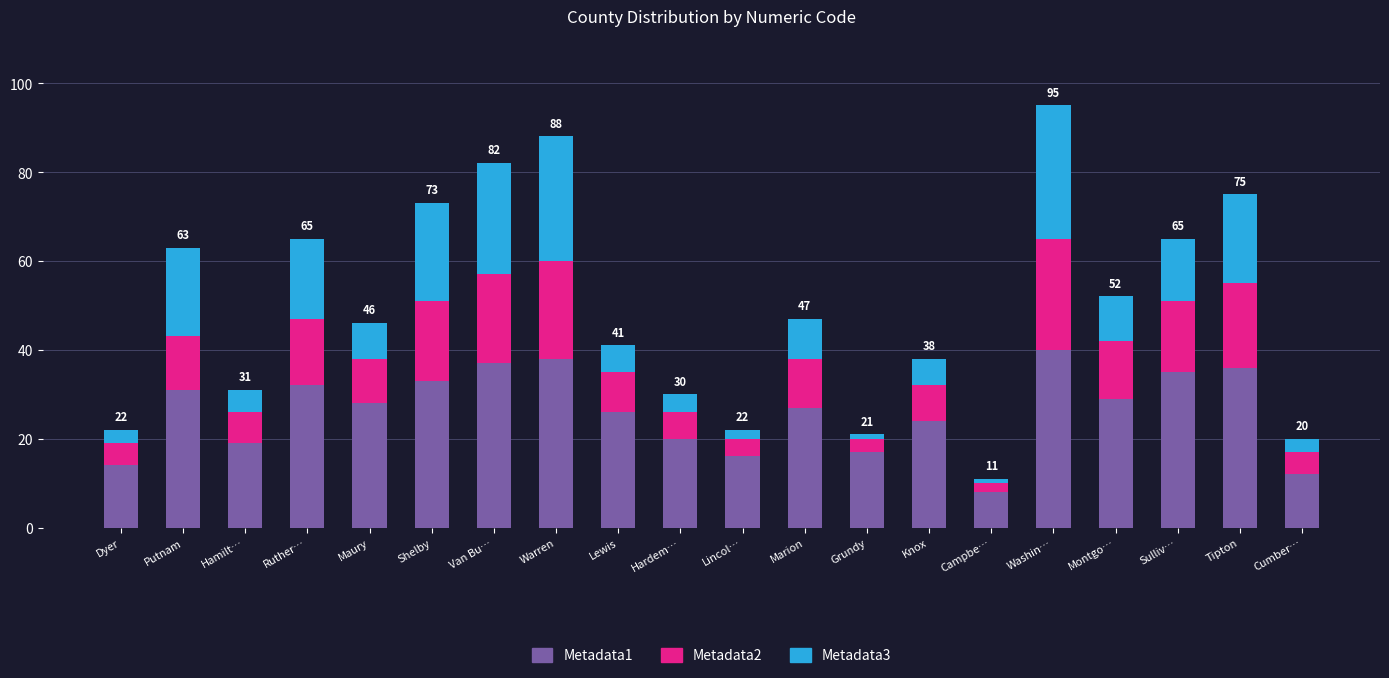

The Metadata1 series shows 17 at Grundy. True or false?

True